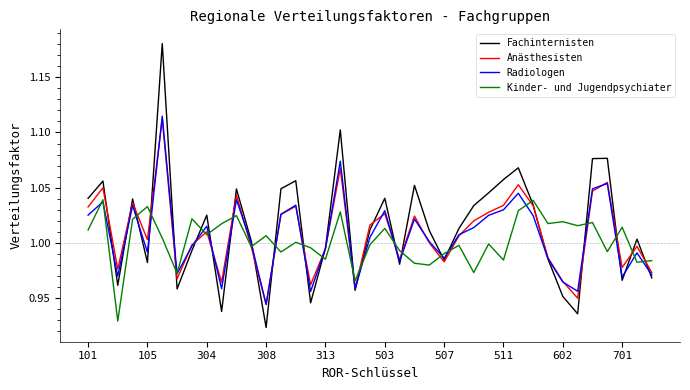

Which series has the largest range (max minus min)?

Fachinternisten